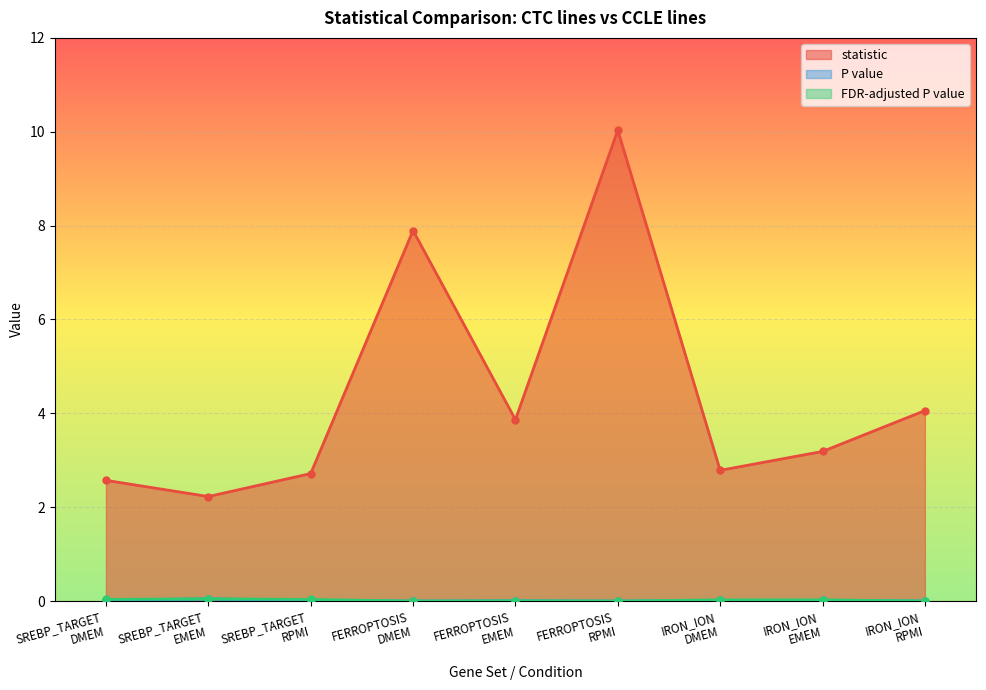

True or false: statistic and FDR-adjusted P value intersect in this chart.

False